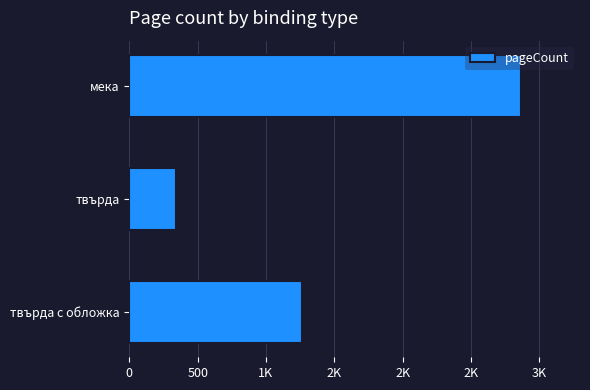

What is the difference between the maximum and second lowest values?

1606